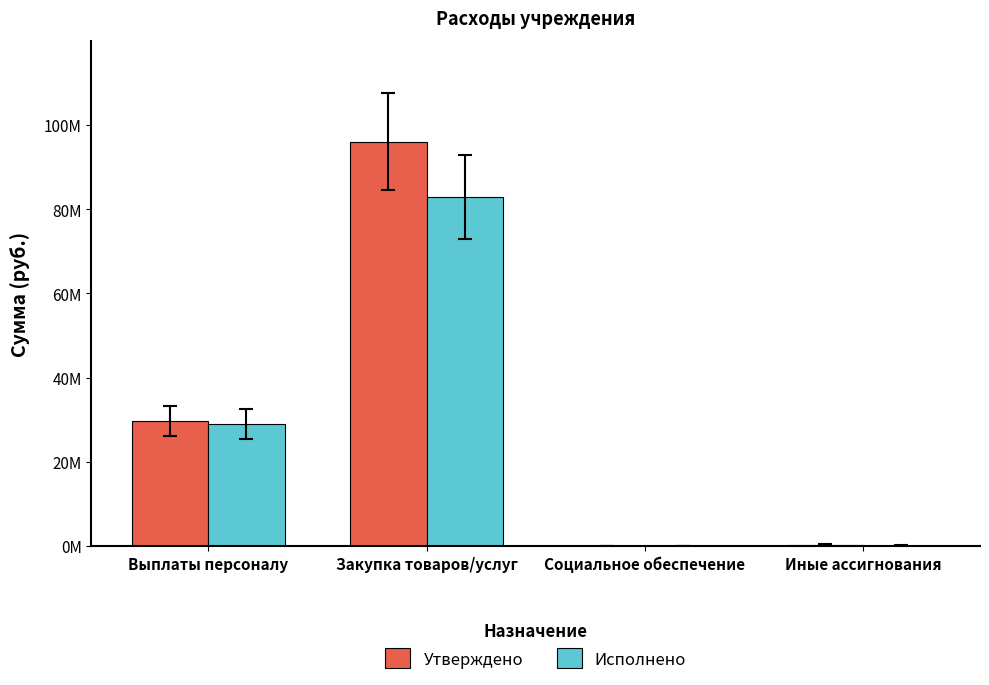

At which label is Утверждено closest to 48003128?

Выплаты персоналу